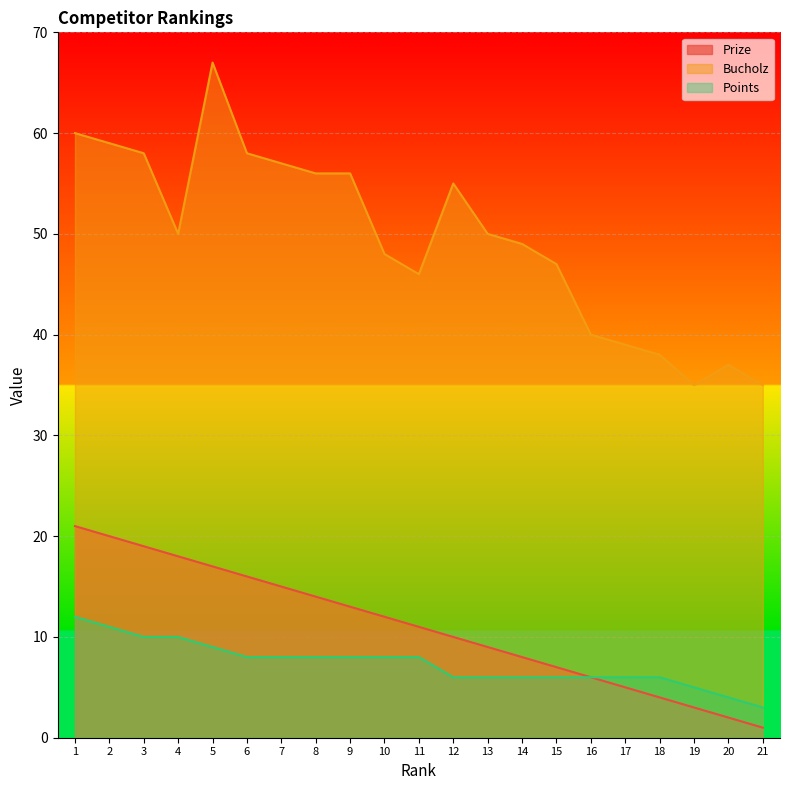

What is the total value across all series at 16?

52